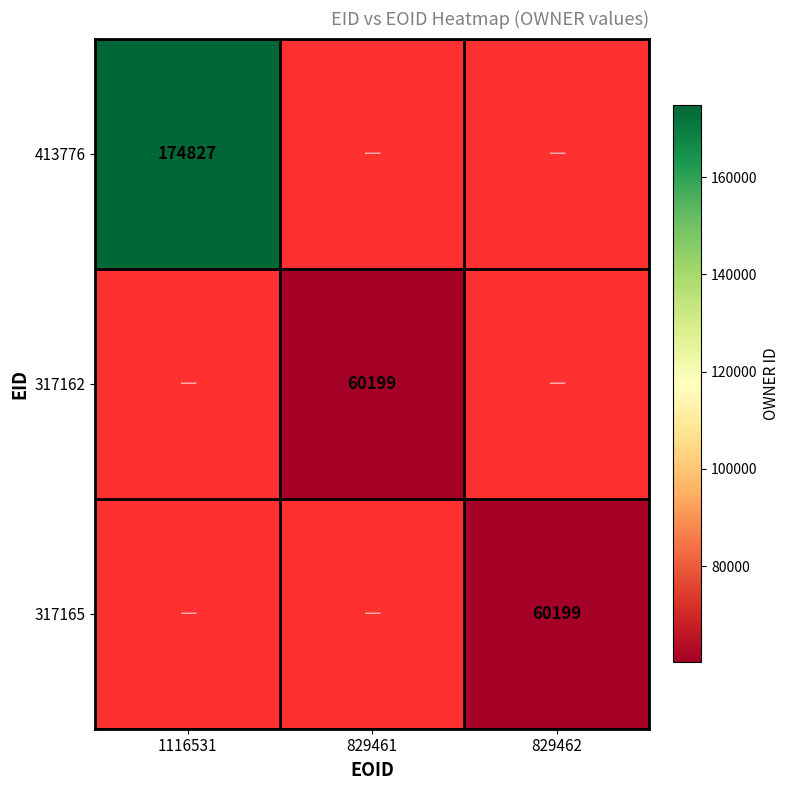

The value of 317165 at 829462 is 60199. True or false?

True